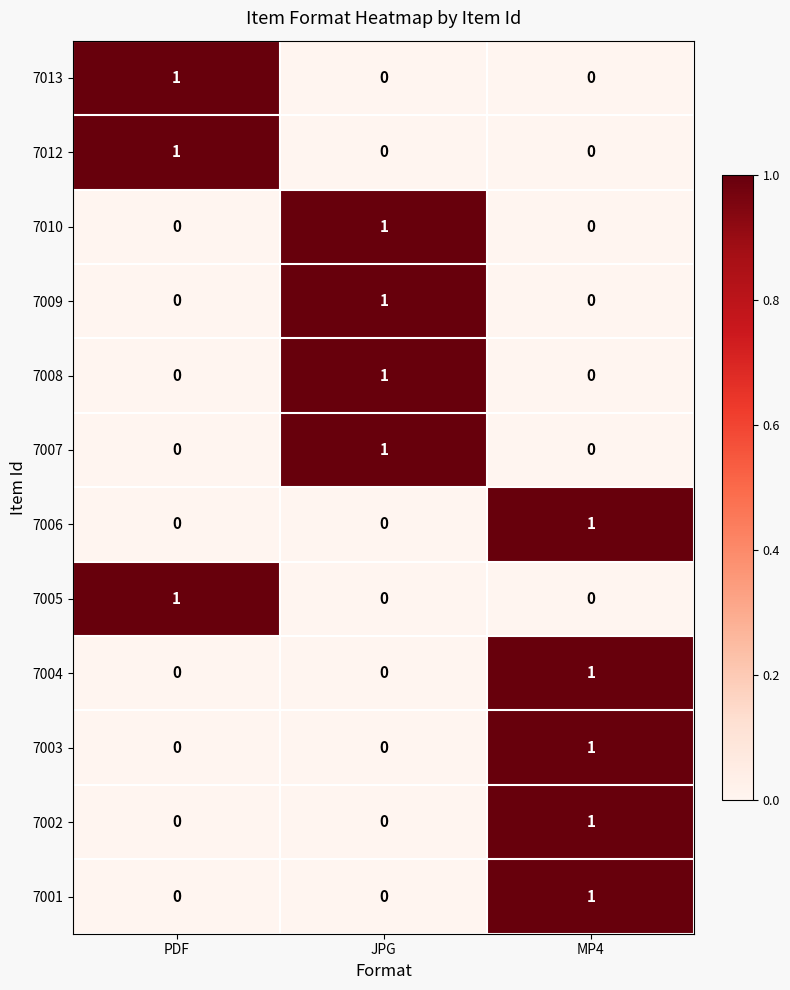

Is it true that 7001 equals 0 at PDF?

True